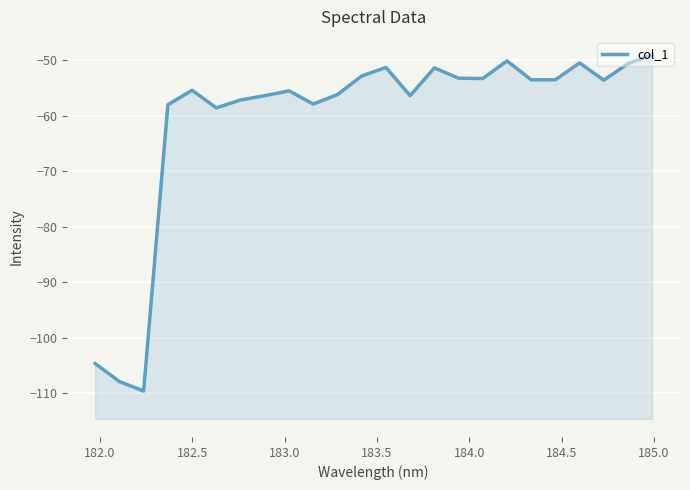

True or false: there are more than 1 points higher than both neighbors.

True